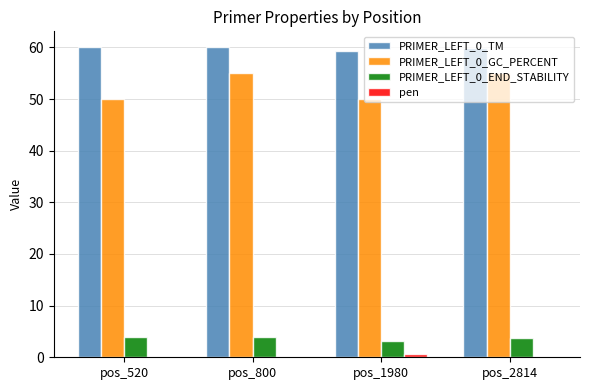

True or false: PRIMER_LEFT_0_END_STABILITY has a value of 3.9 at pos_800.

True